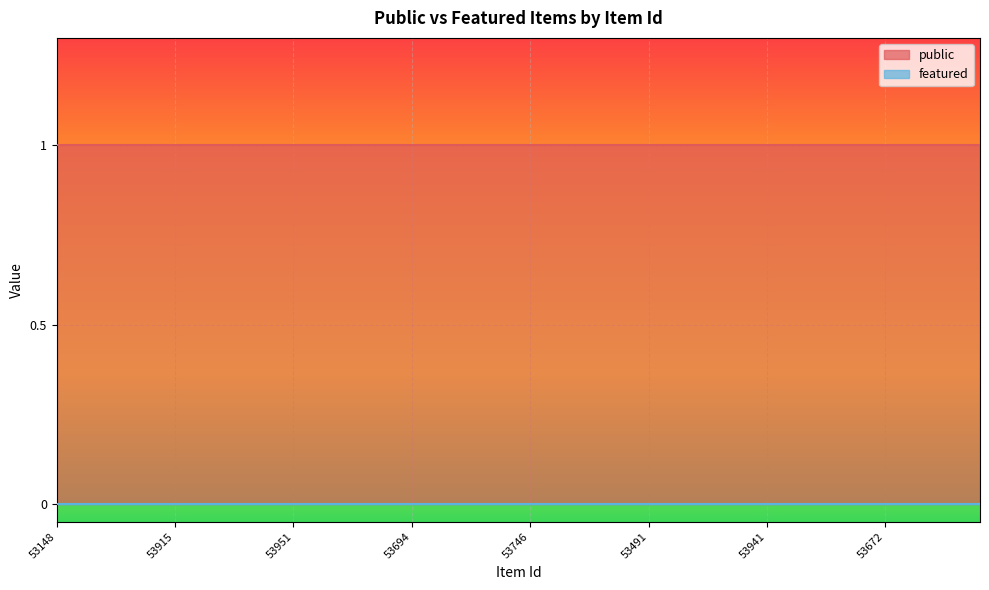

True or false: public has more than 0 interior local peaks.

False